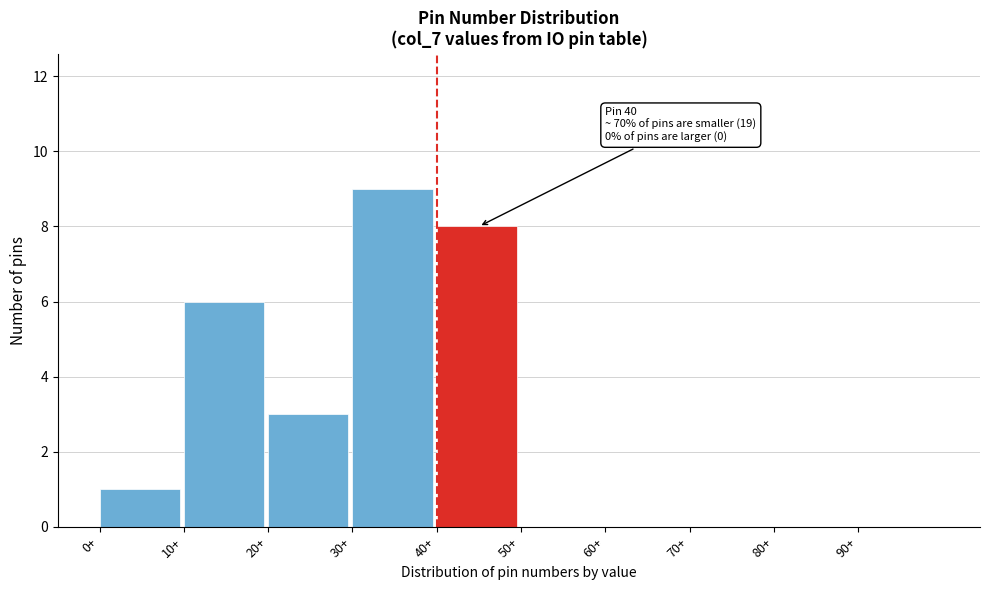

Over which range of the x-axis is the bar tallest?

30 to 40